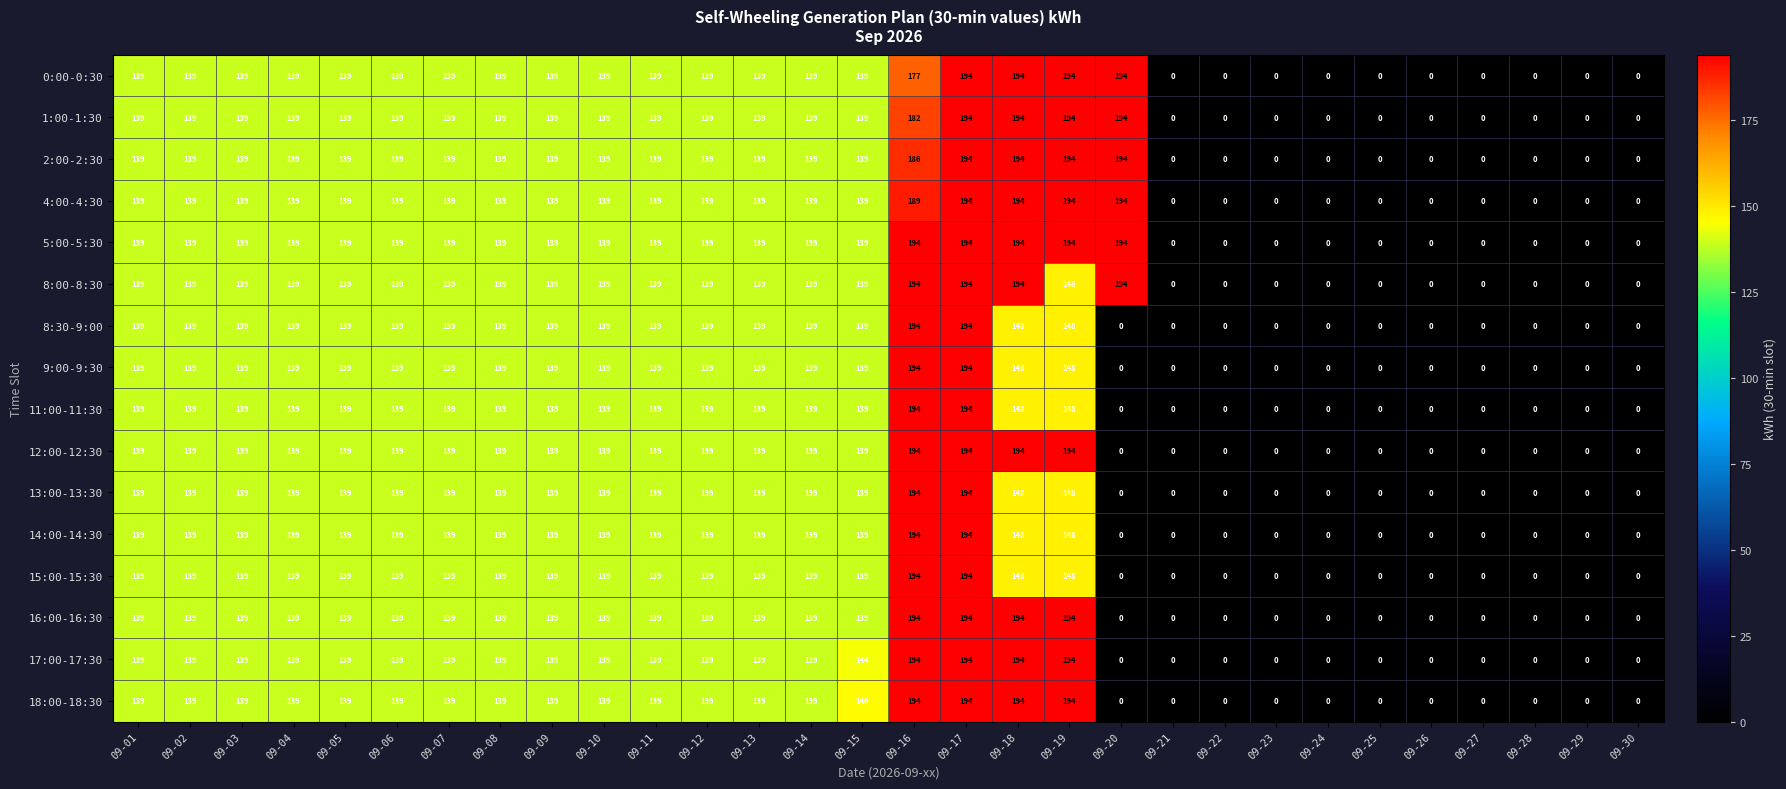

True or false: 13:00-13:30 has a value of 70 at 09-09.

False